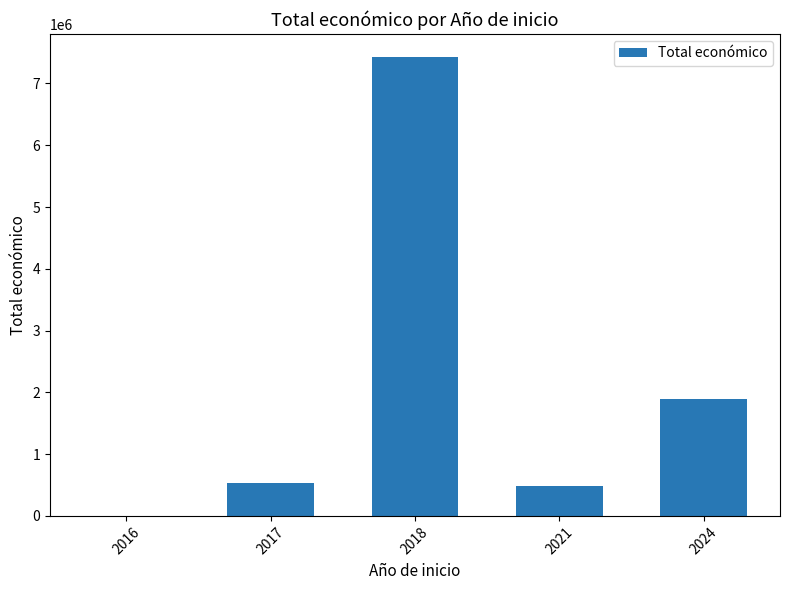

Reading left to right, what are all the values shown in this chart?

2016=6000	2017=535769	2018=7429975	2021=489288	2024=1894758